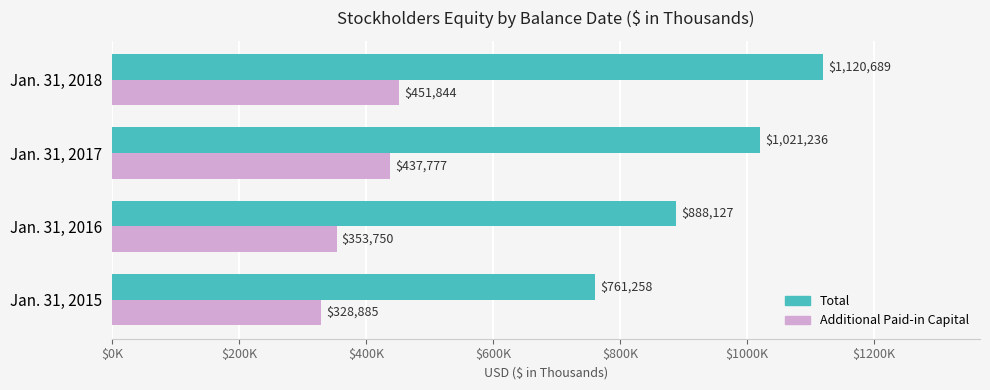

What are all the series names shown in the legend?

Total, Additional Paid-in Capital